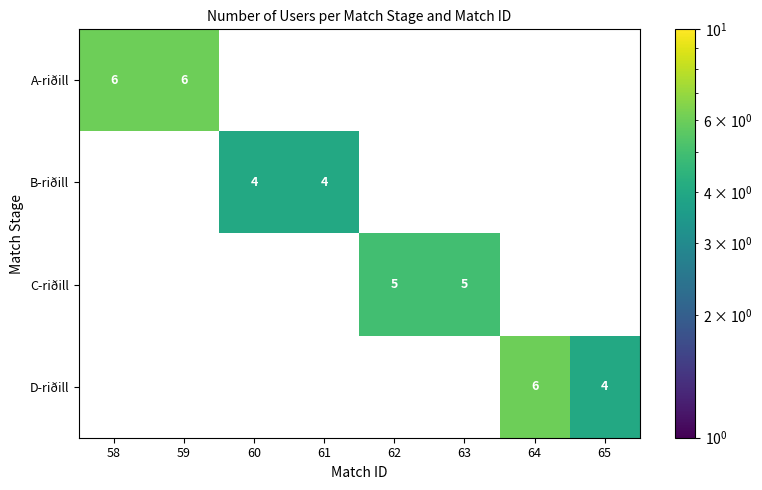

The D-riðill series shows 2 at 65. True or false?

False